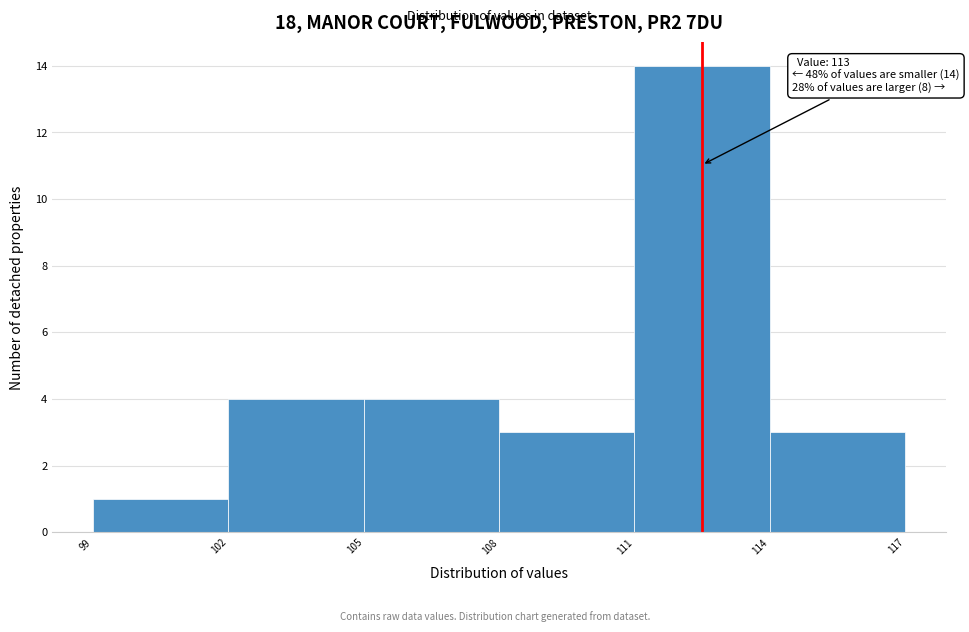

Reading left to right, list all the values displayed in this chart.

99=1	102=4	105=4	108=3	111=14	114=3